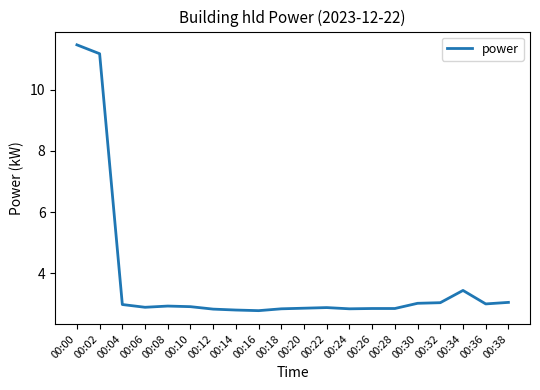

Where is the data nearest to the value 7?

00:34